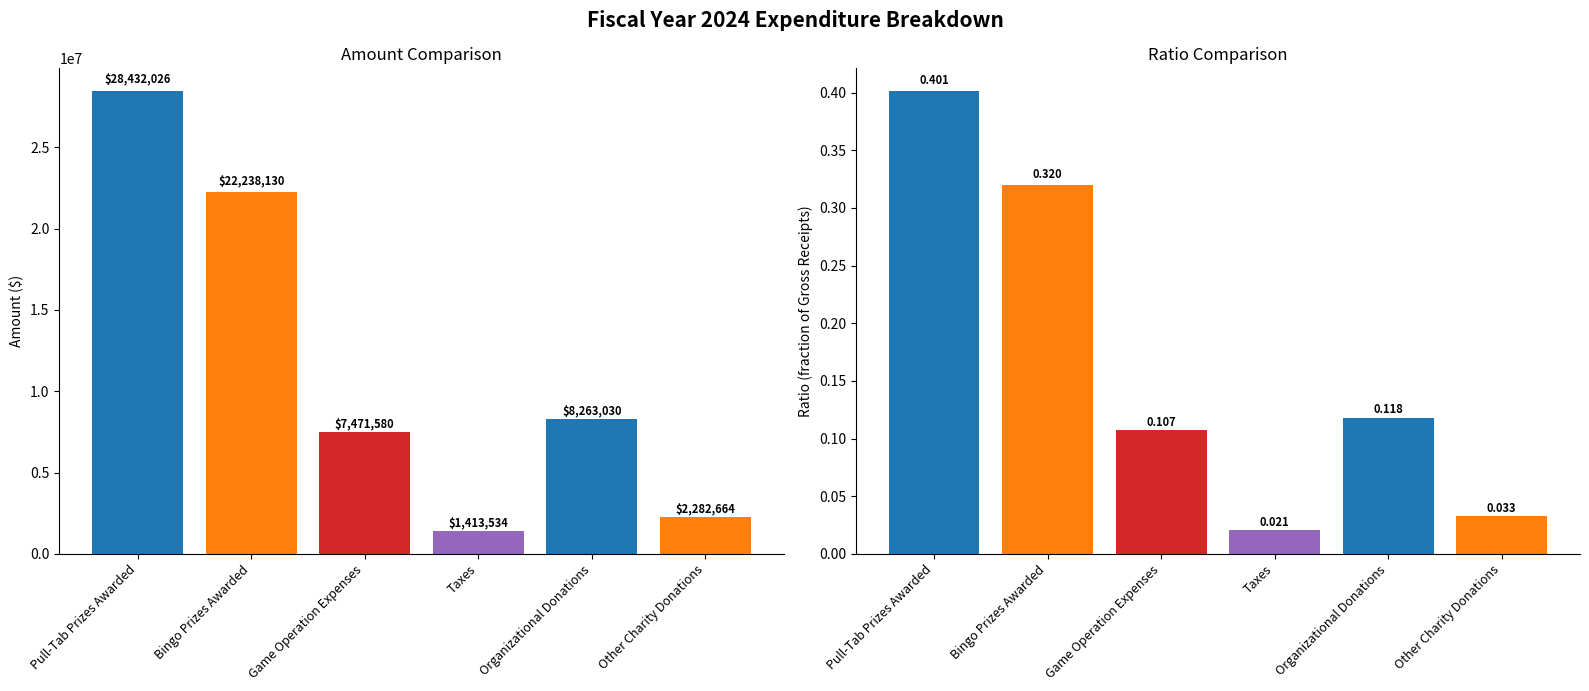

True or false: Ratio has a value of 0.4 at Pull-Tab Prizes Awarded.

True